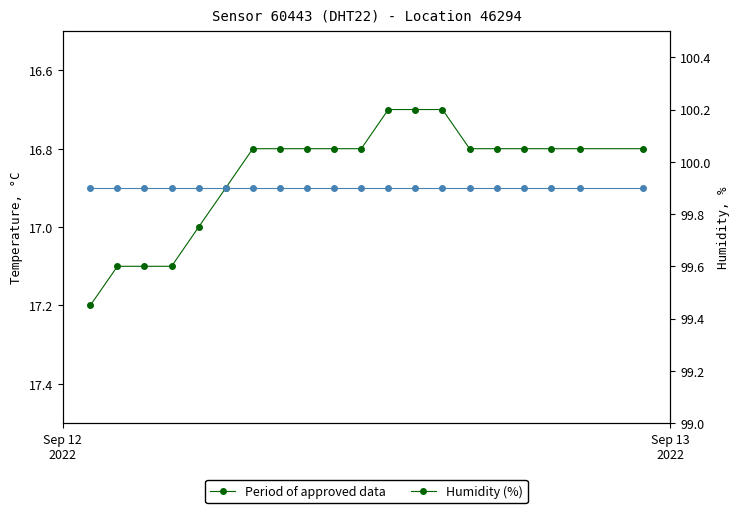

Which series has the largest range (max minus min)?

Temperature (°C)